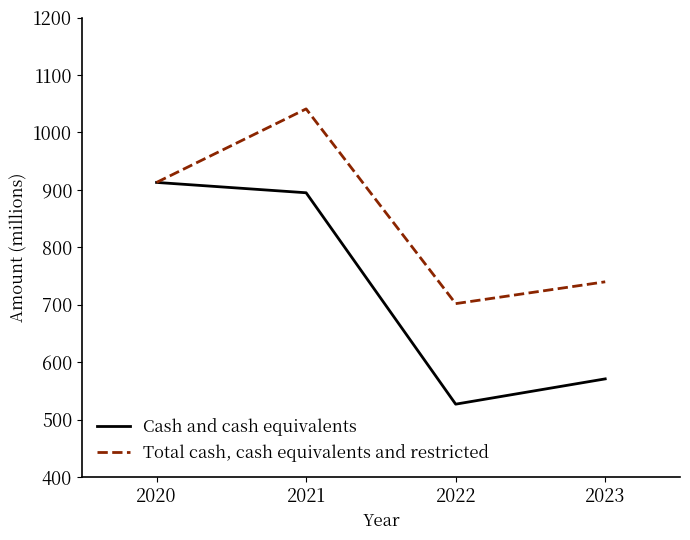

What is the highest value of the Cash and cash equivalents series?

913